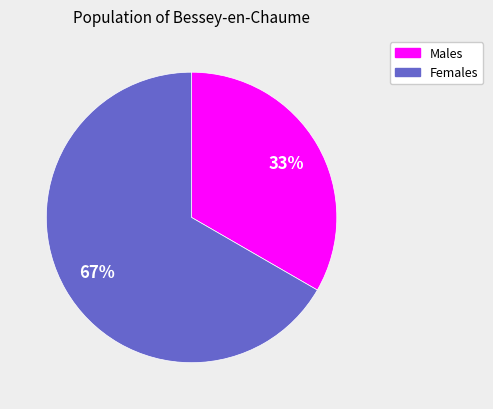

Do Females and Males together represent more than half of the pie?

Yes